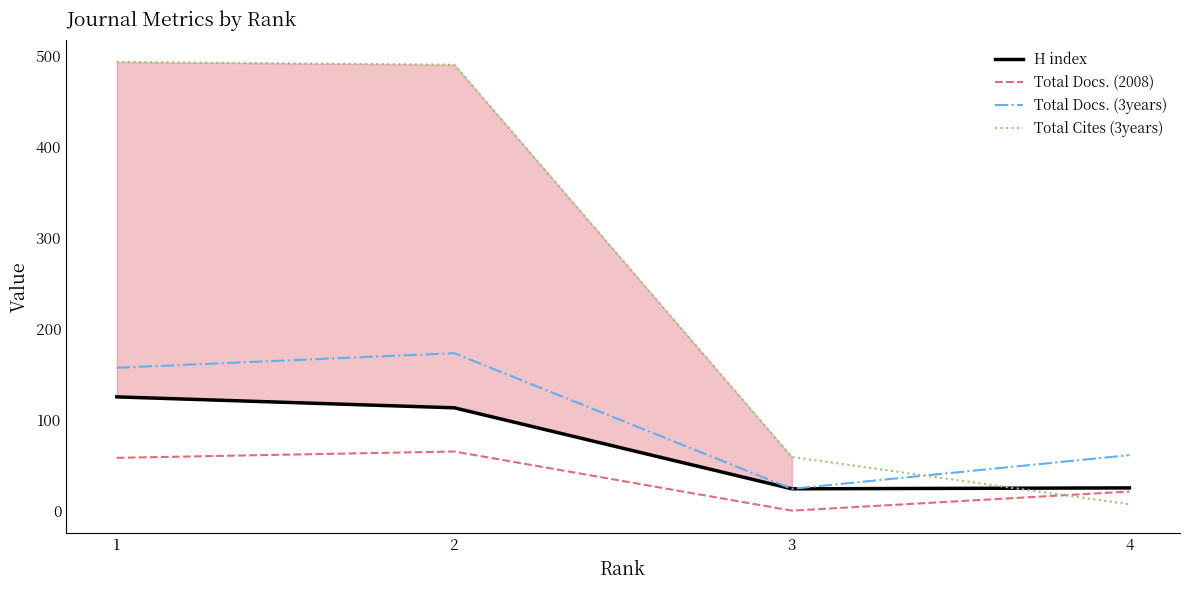

What is the maximum value shown in the chart?

493